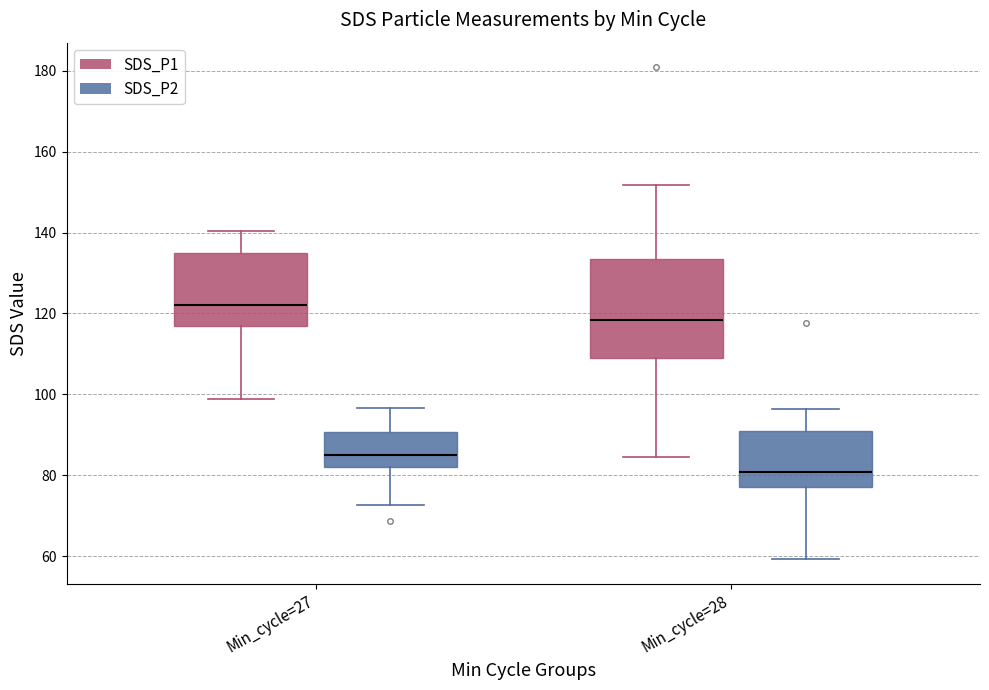

Reading left to right, transcribe this box plot: for each box, give where its median line is, the range the box spans, and where its two whiskers end, as read against the y-axis. The values are not printed on the chart, so give them approximately, as read against the axis.

Min_cycle=27 (SDS_P1): median 122, box 116 to 134, whiskers 98 to 140
Min_cycle=27 (SDS_P2): median 86, box 82 to 90, whiskers 72 to 96
Min_cycle=28 (SDS_P1): median 118, box 110 to 134, whiskers 84 to 152
Min_cycle=28 (SDS_P2): median 80, box 78 to 90, whiskers 60 to 96